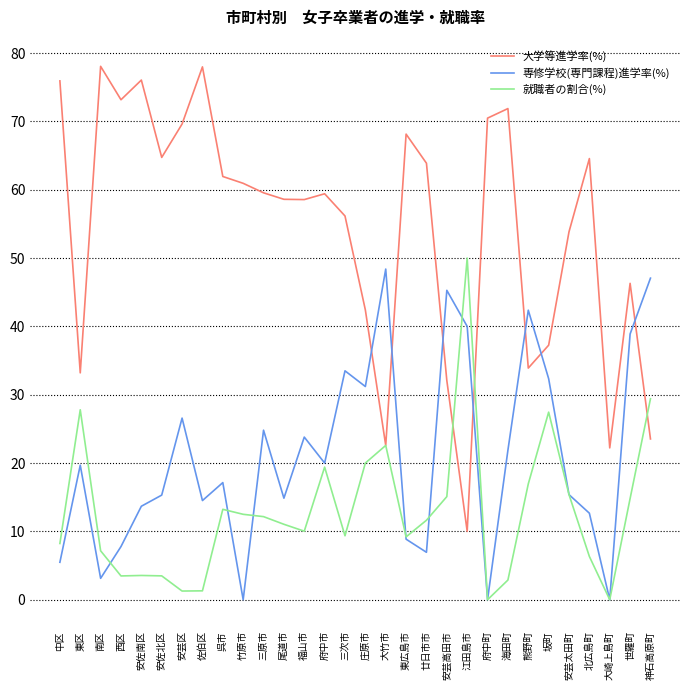

What is the spread (max minus min) of values at 南区?

74.9